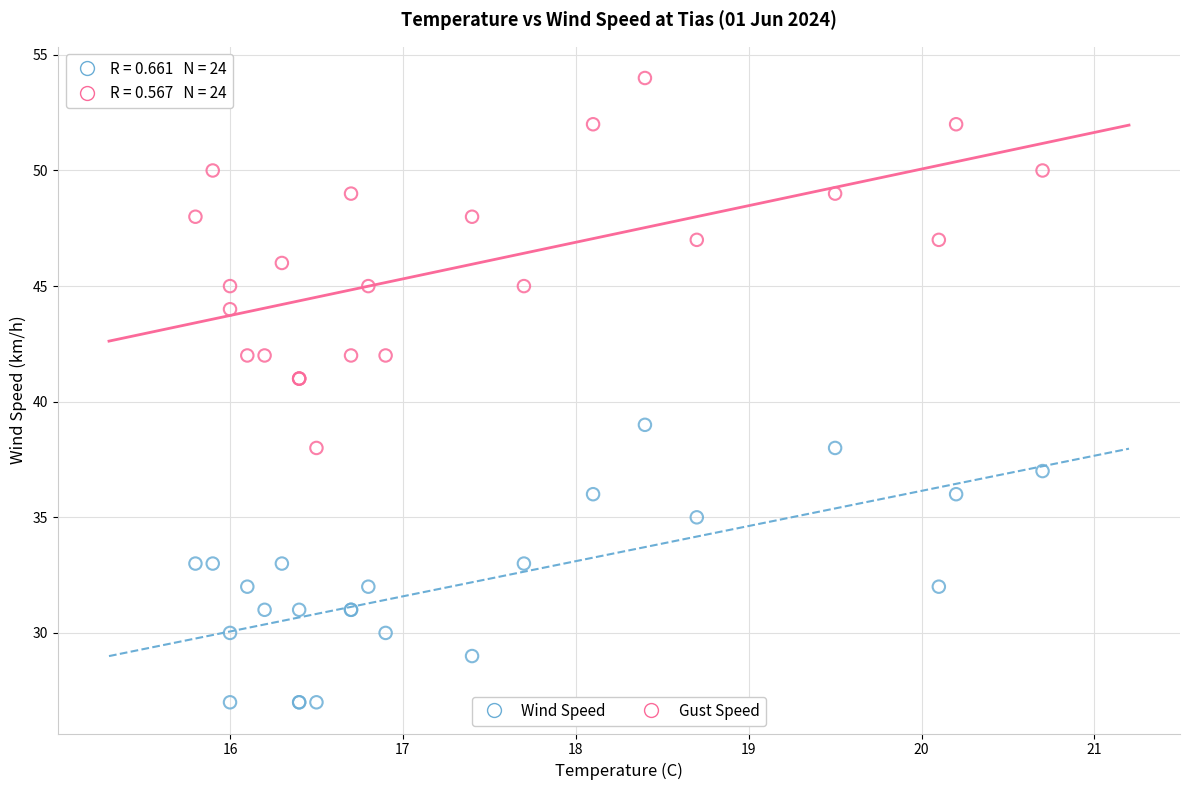

Which series has the widest spread of Y values?

Gust Speed